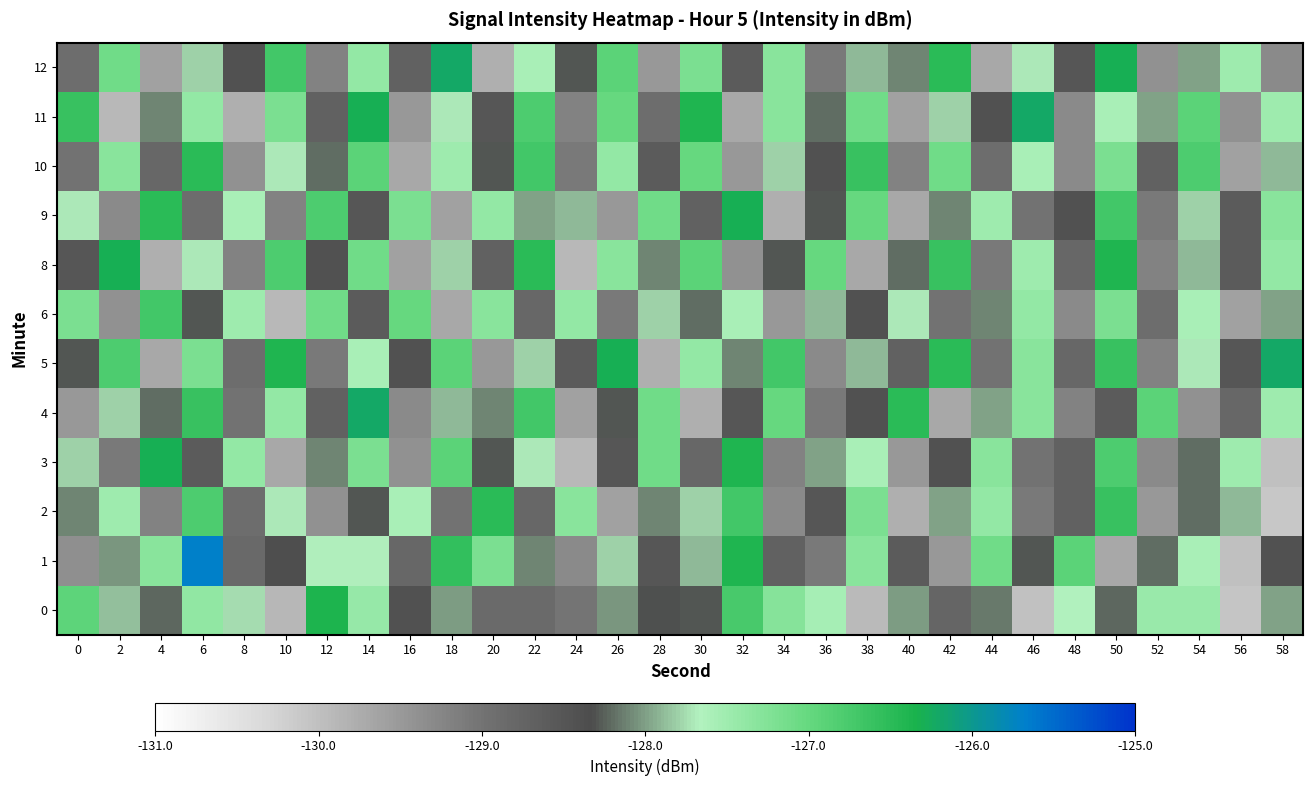

Which label corresponds to the smallest value in the chart?

58